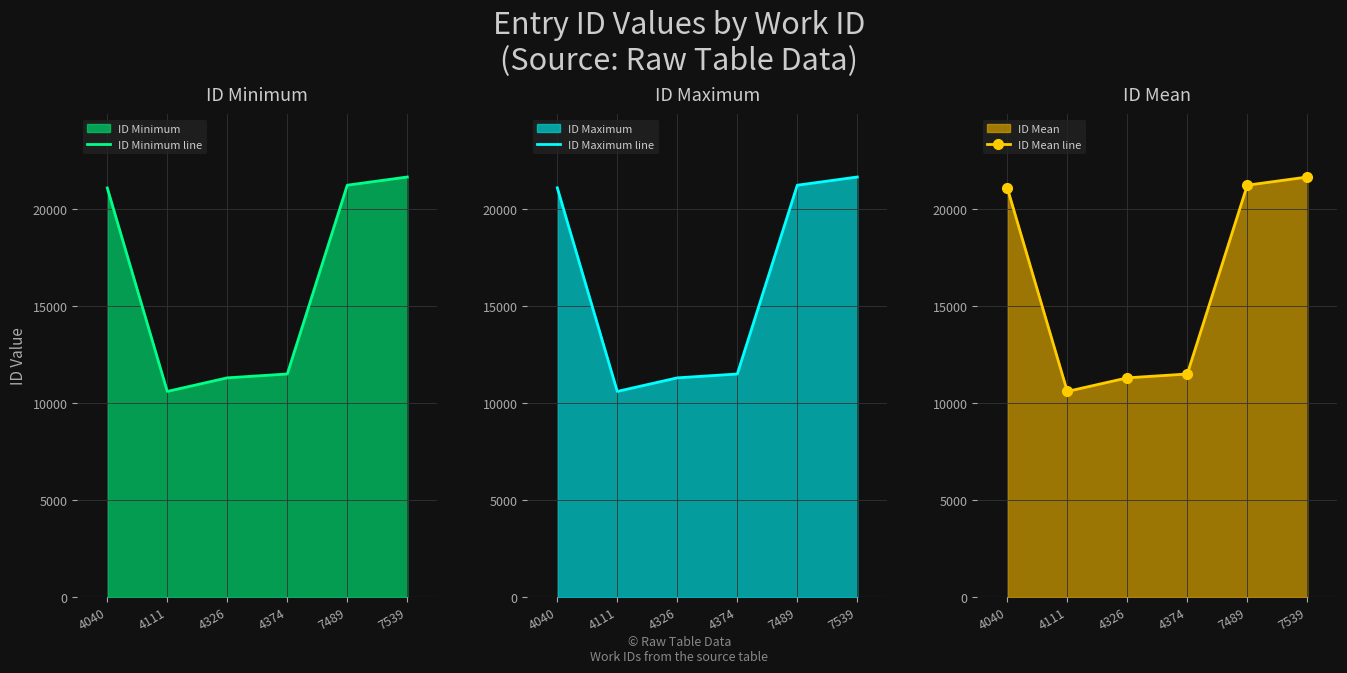

Which series changed the most between 4111 and 4374?

ID Minimum line